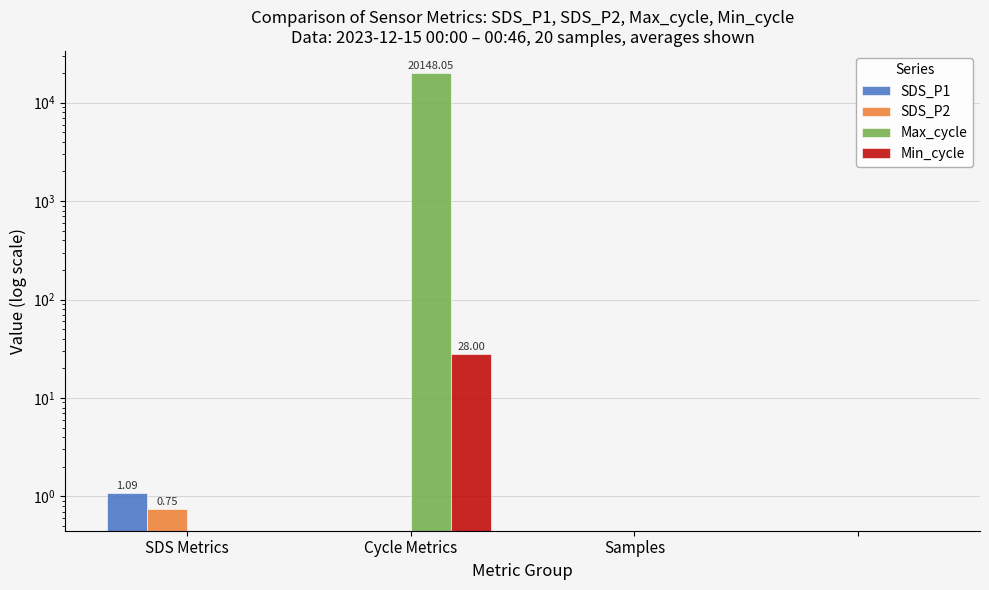

Is the value of Min_cycle at Cycle Metrics greater than the value of Max_cycle at SDS Metrics?

Yes